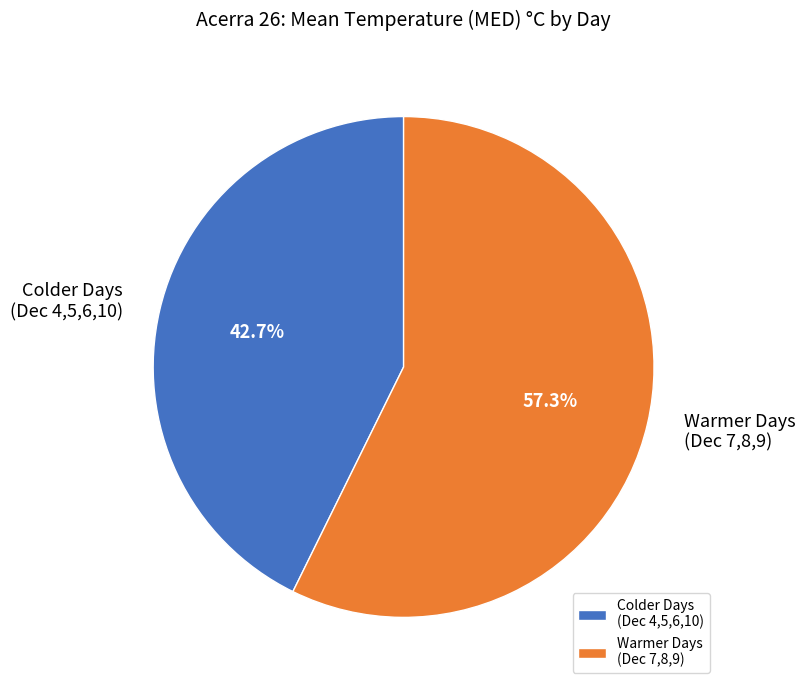

Which category has the biggest portion of the pie?

Warmer Days (Dec 7,8,9)